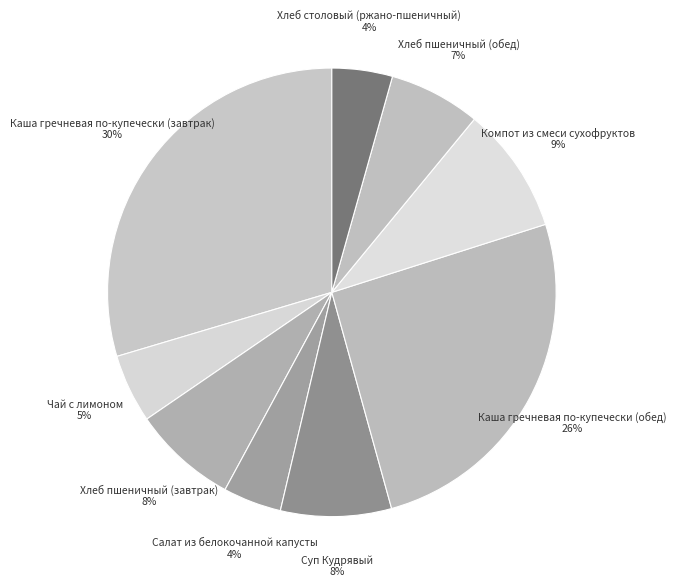

To the nearest percent, what is the average slice percentage?

11%